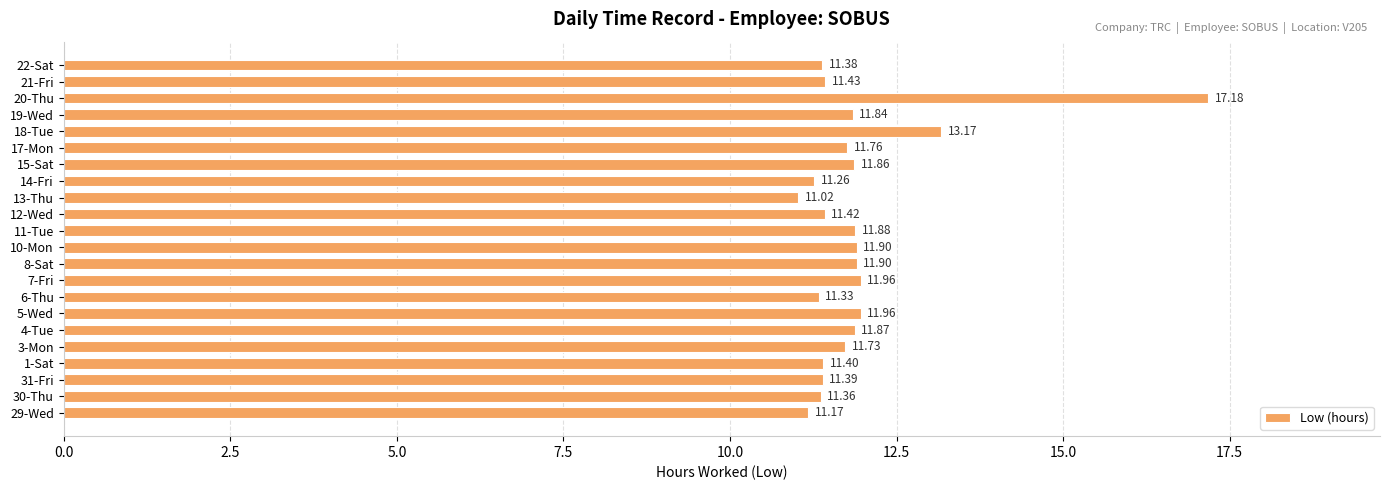

At which category does the chart reach its minimum across all series?

13-Thu